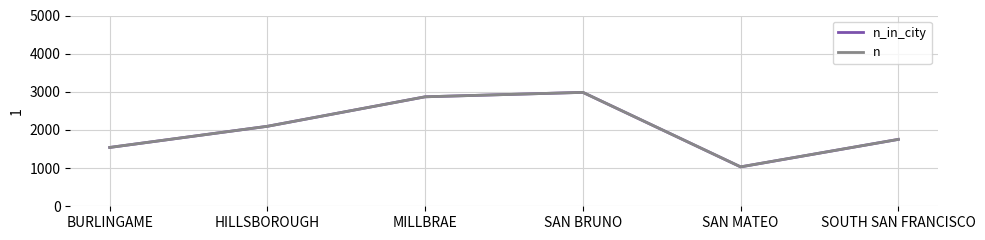

Where does the n_in_city series first go above 2096?

HILLSBOROUGH